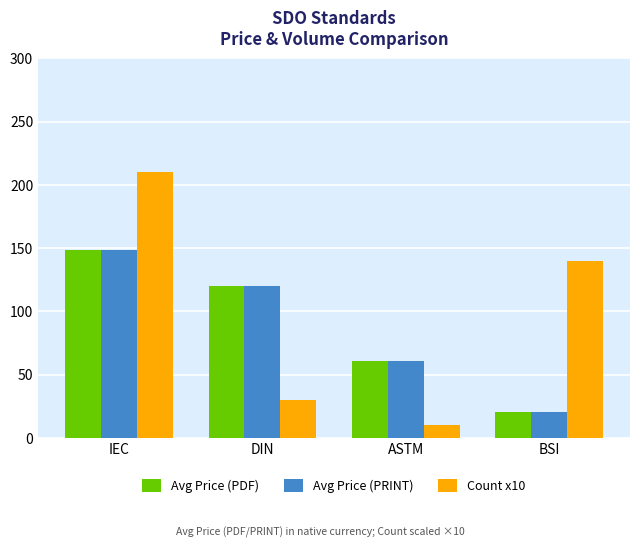

What position from the right is IEC?

4